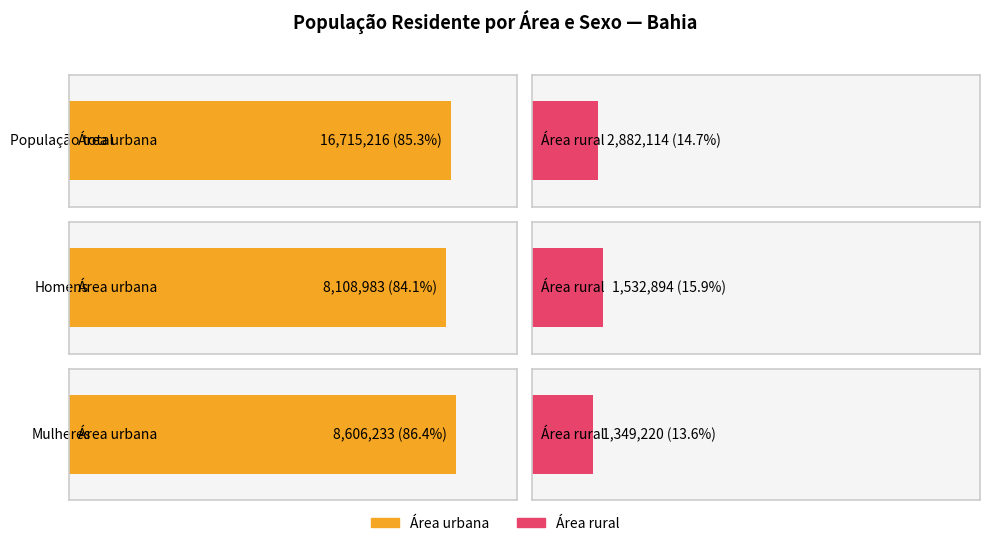

What is the approximate value of Área urbana at Mulheres?

8606233